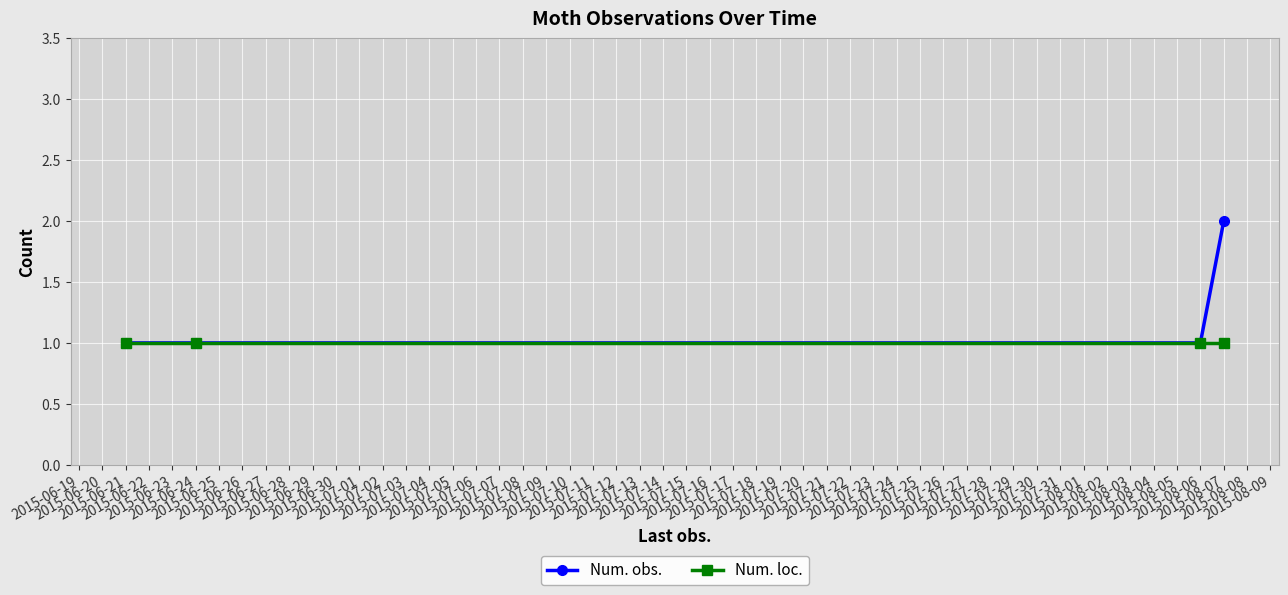

What is the value of the Num. loc. point at the 3rd from the left?

1